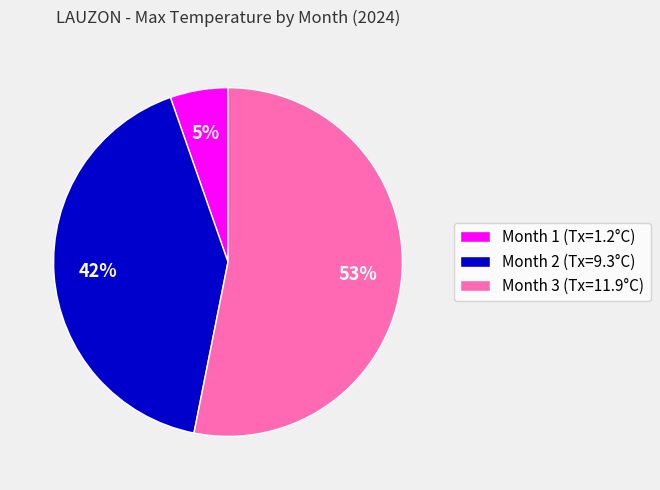

Count the number of slices in the pie.

3